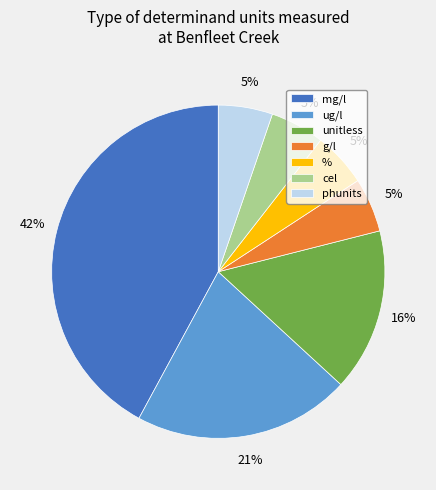

Combined, do ug/l and unitless account for over 50%?

No